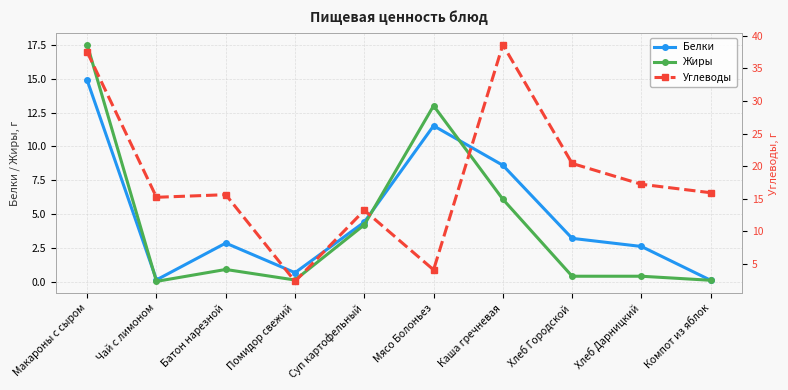

Rank the series by their maximum value, from highest to lowest.

Углеводы, Жиры, Белки